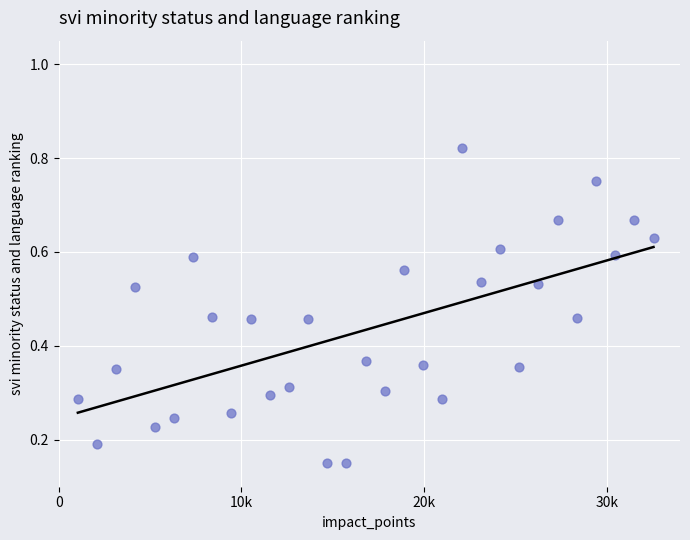

What is the range of X values (max minus min)?

31500.0